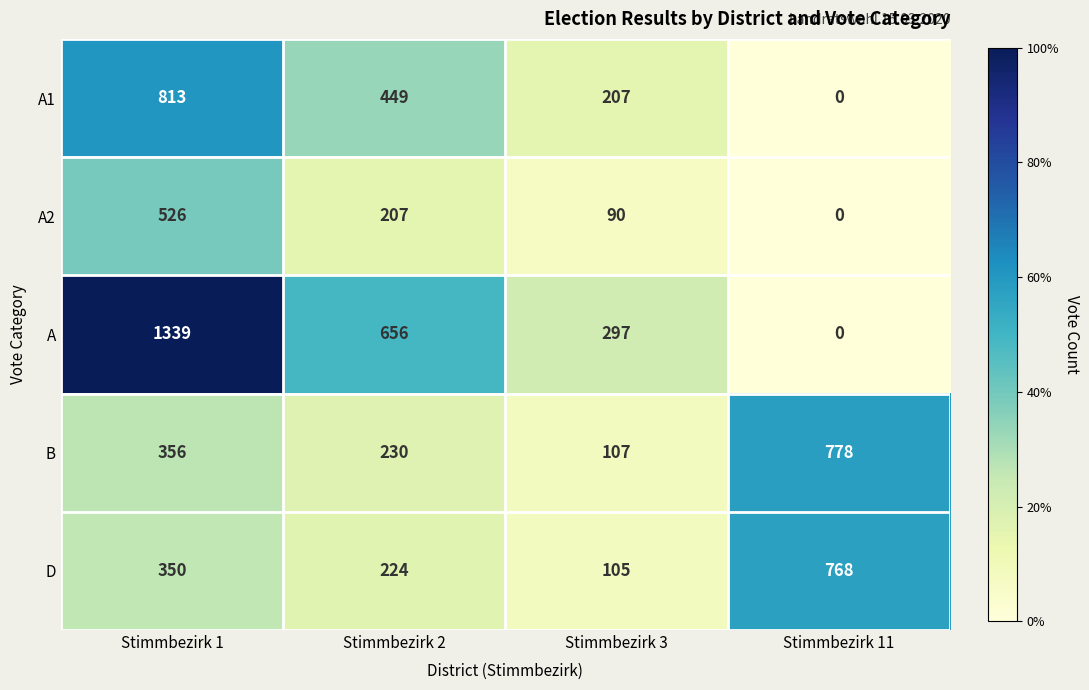

At how many categories does at least one series exceed 431?

3